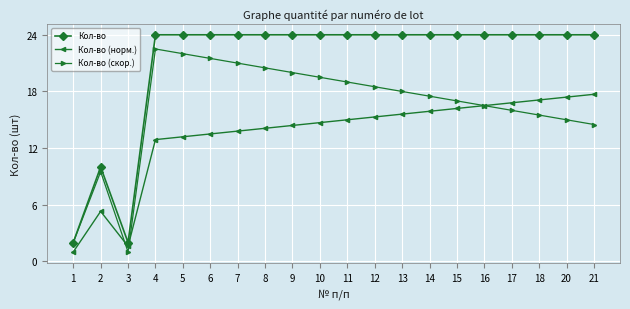

The value of Кол-во at 20 is 32.3. True or false?

False